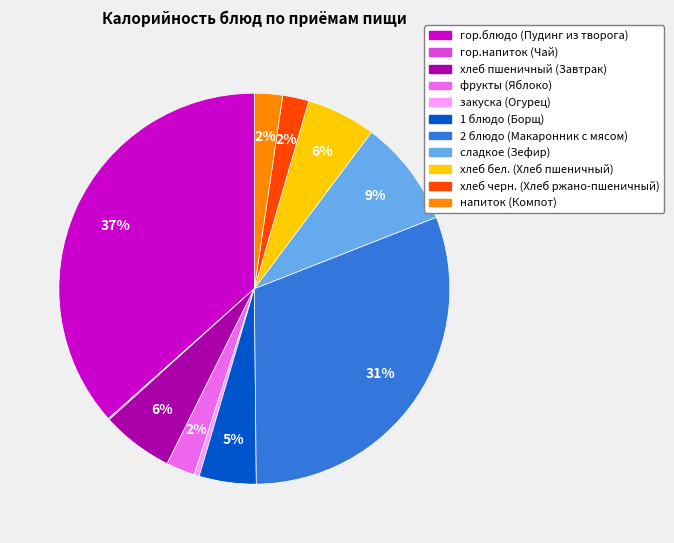

Do напиток (Компот) and сладкое (Зефир) together represent more than half of the pie?

No